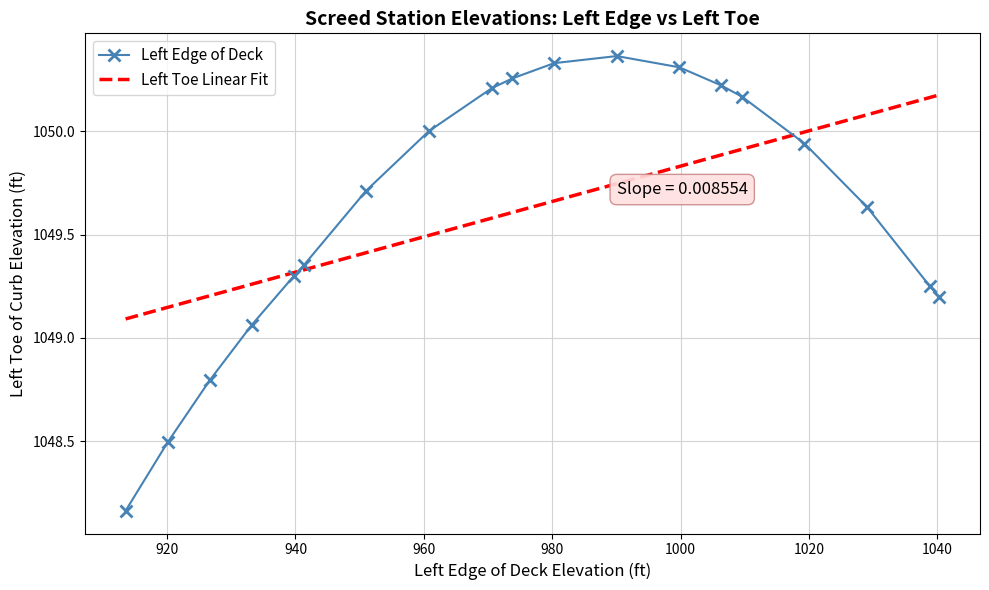

Rank the series by their maximum value, from lowest to highest.

Left Toe Linear Fit, Left Edge of Deck